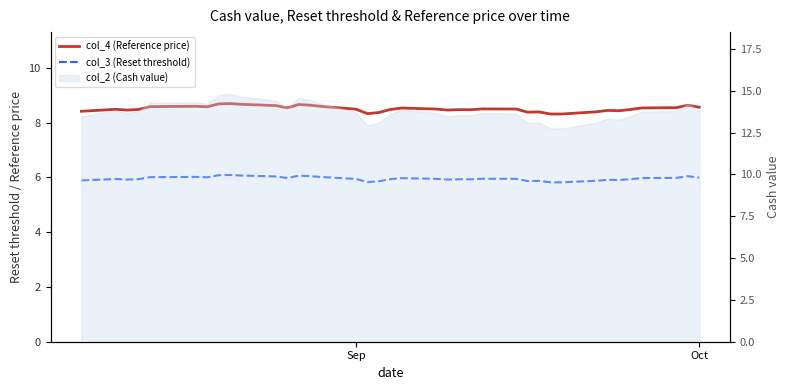

Does the chart have visible grid lines?

No